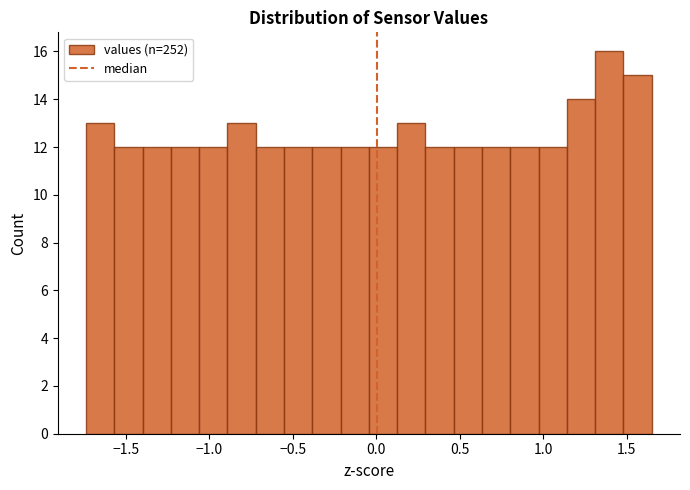

Read against the x-axis, roughly where is the centre of the tallest bar?

1.40